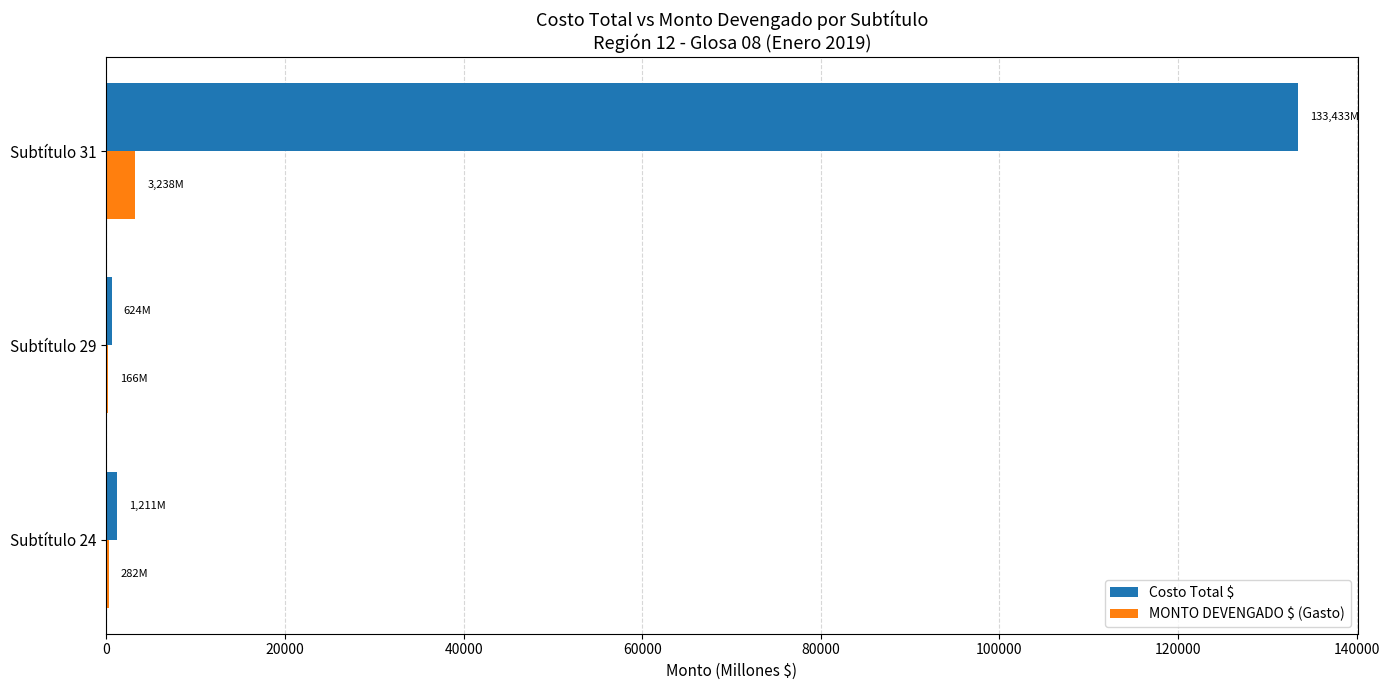

What is the highest value of the MONTO DEVENGADO $ (Gasto) series?

3237.6